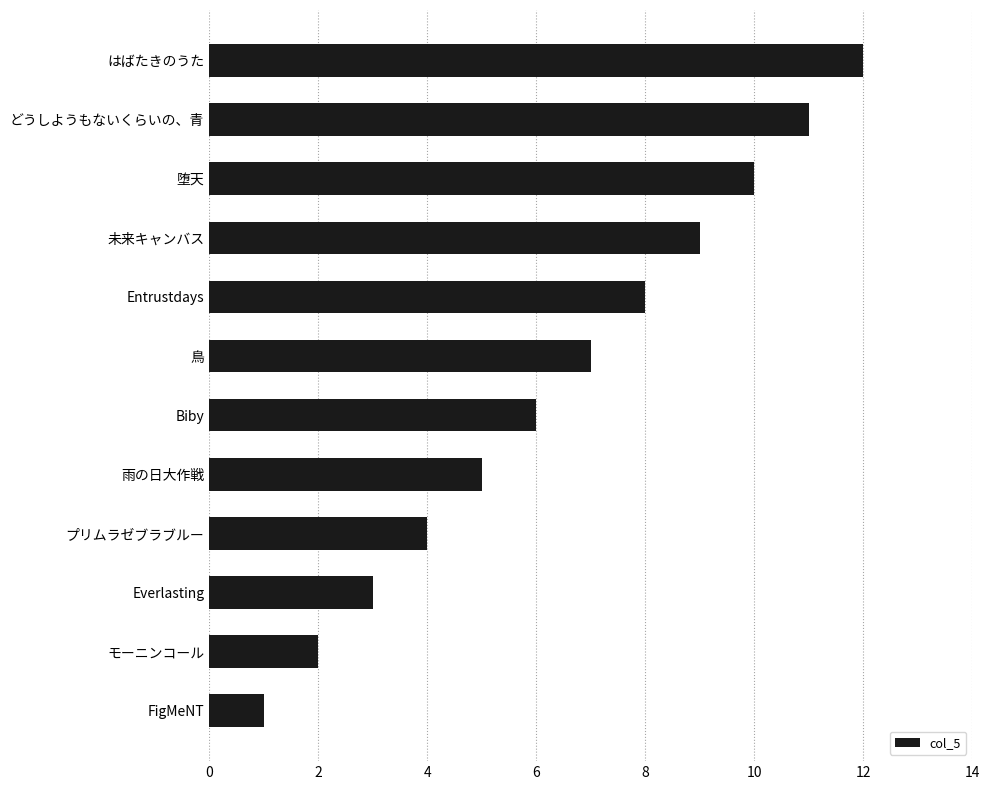

Where is the data nearest to the value 6?

Biby